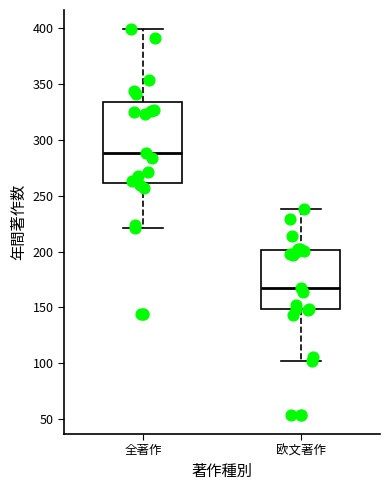

Where is the lower edge of the box for 全著作 on the y-axis? The values are not printed on the chart, so give them approximately, as read against the axis.

260